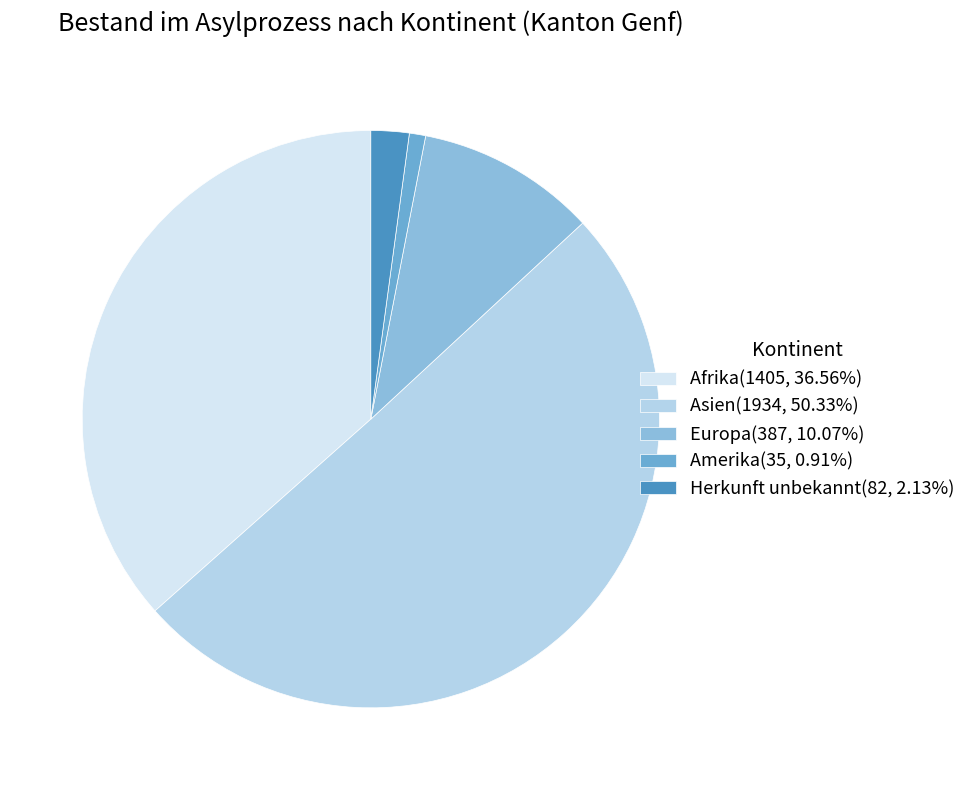

Count the number of slices in the pie.

5